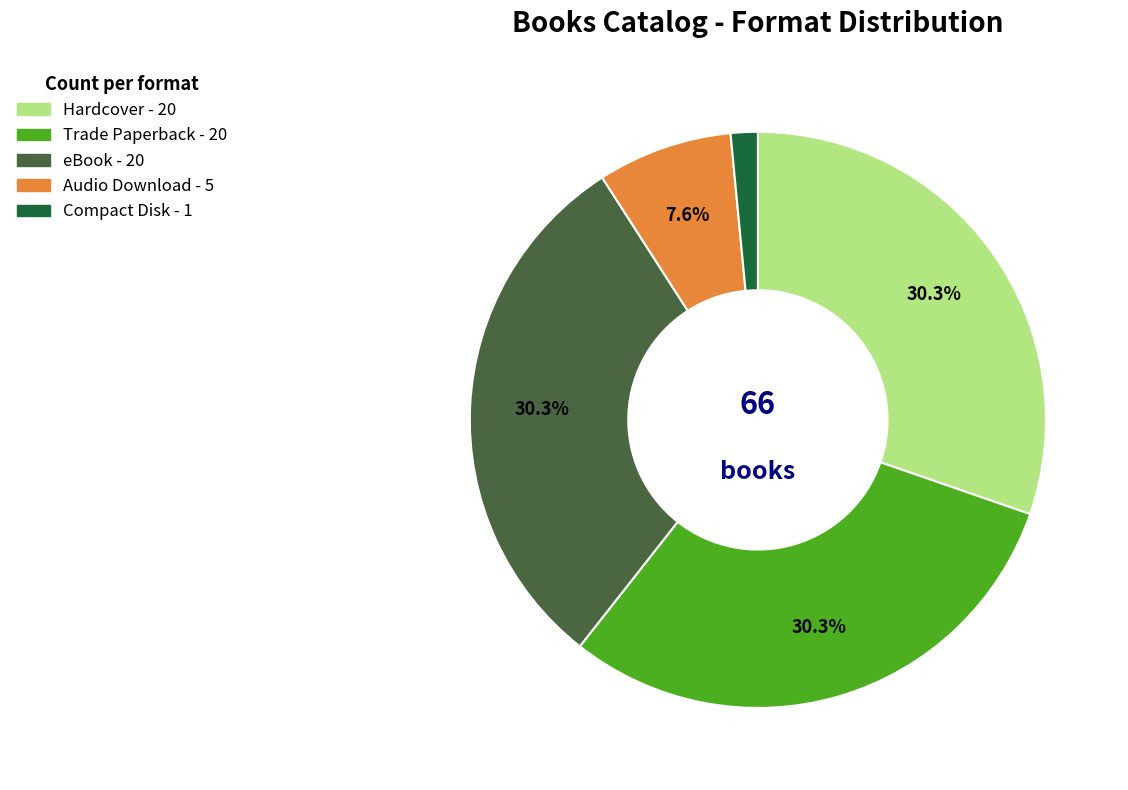

Which has a higher value, Trade Paperback or Compact Disk?

Trade Paperback